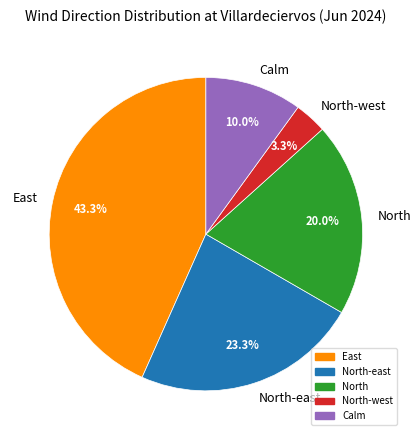

Does East account for over 50% of the chart?

No